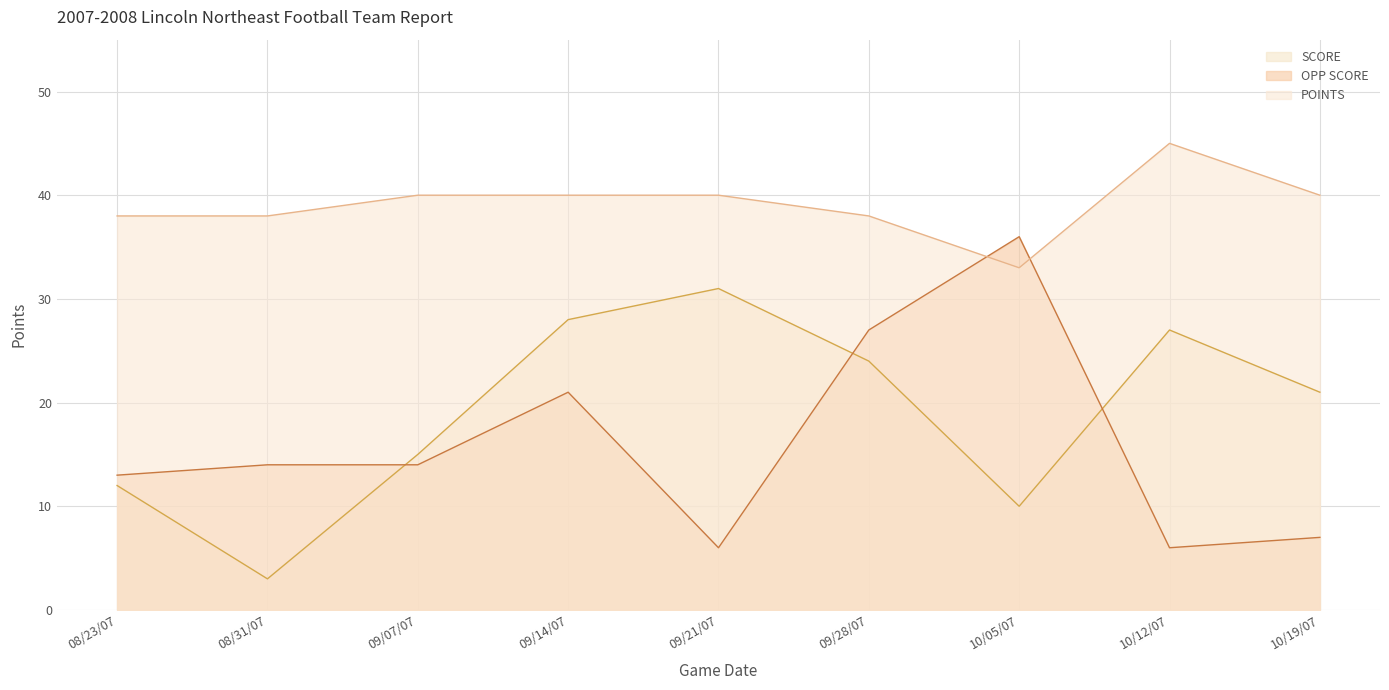

What is the value of the POINTS point at the 1st from the left?

38